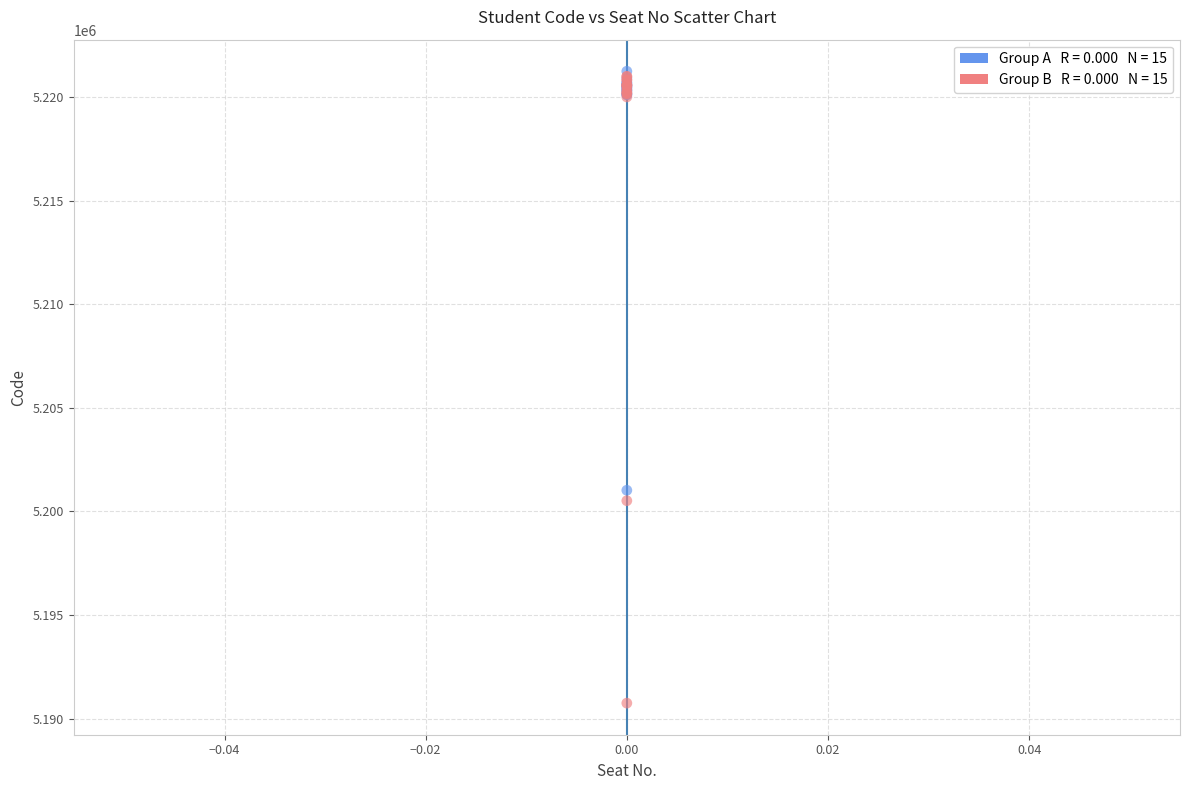

Across all series, what Y value is closest to 5205998?

5201023